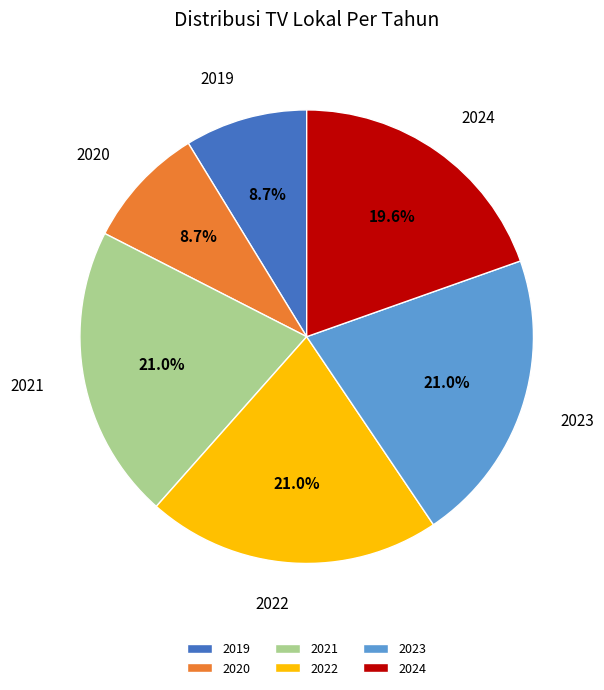

What is the ratio of the value at 2024 to the value at 2023?

0.9